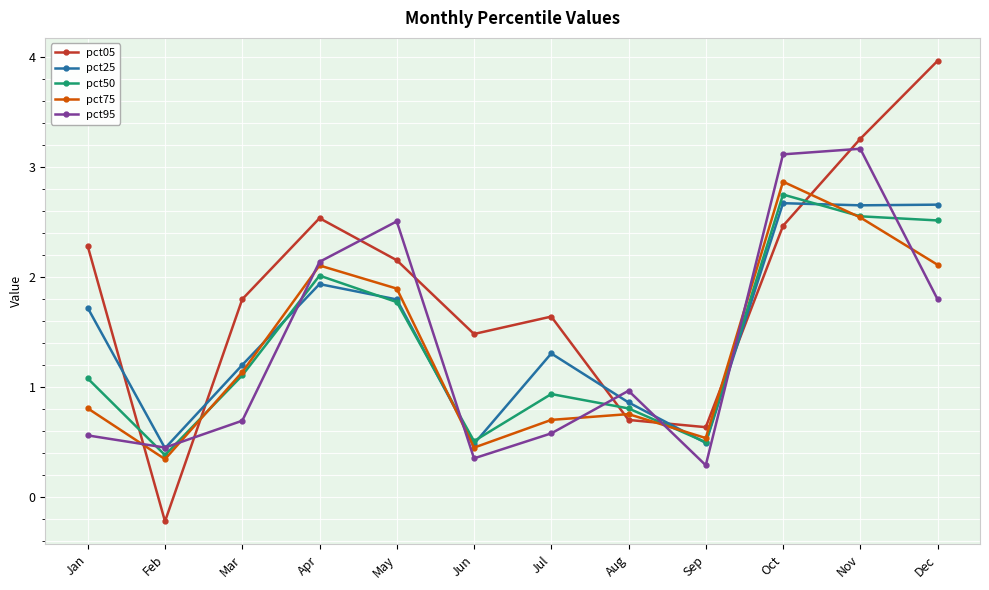

Which series changed the most between Feb and Sep?

pct05